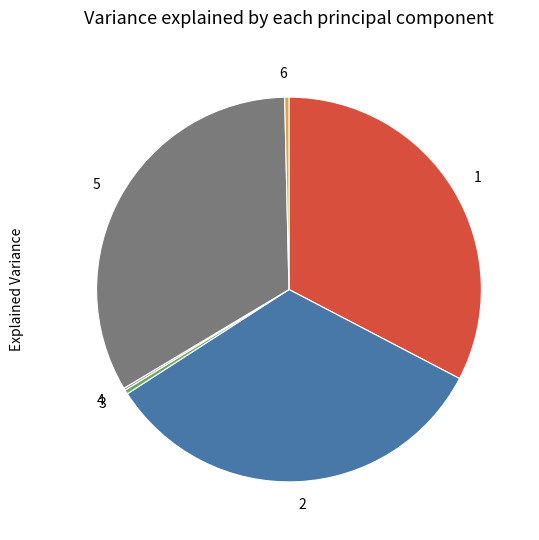

Is there any slice that represents more than half of the pie?

No